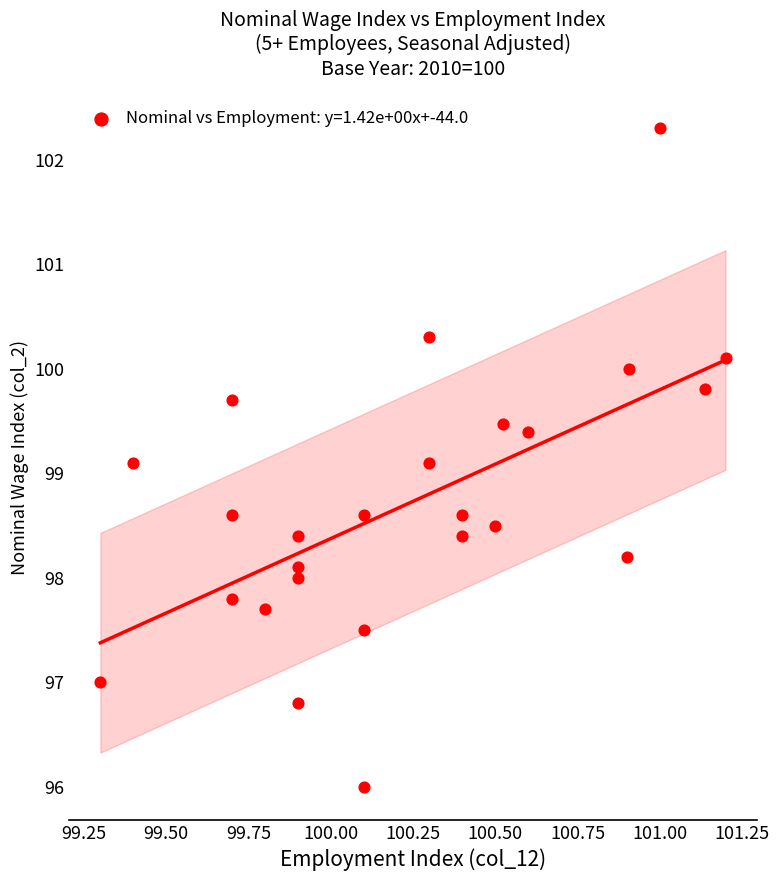

What is the range of Y values (max minus min)?

6.3